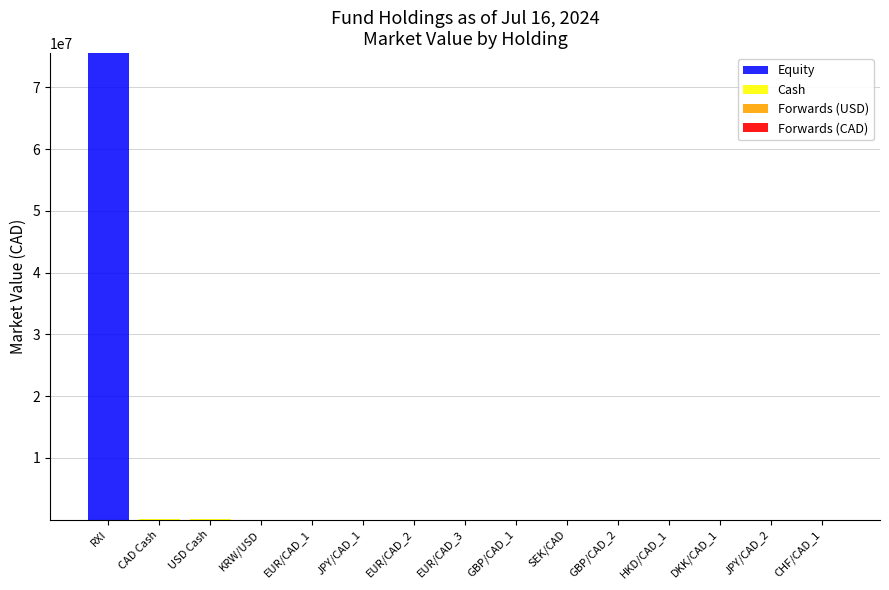

At which category is the sum across all series the highest?

RXI